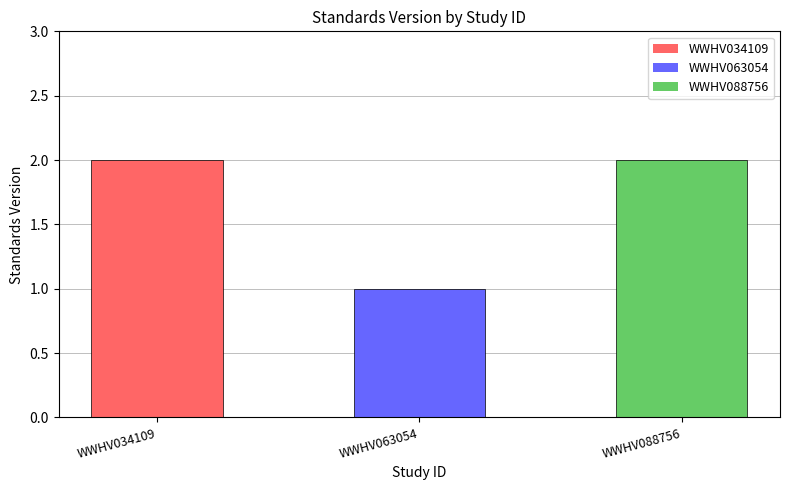

Where is the data nearest to the value 1?

WWHV063054